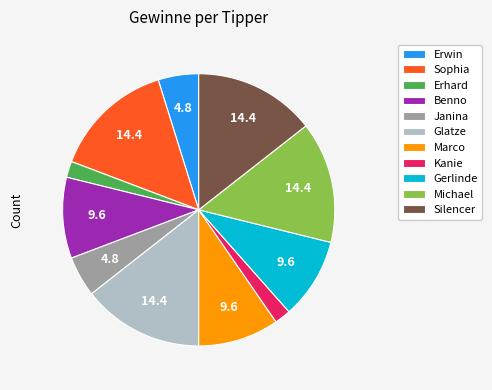

Does Michael account for over 50% of the chart?

No